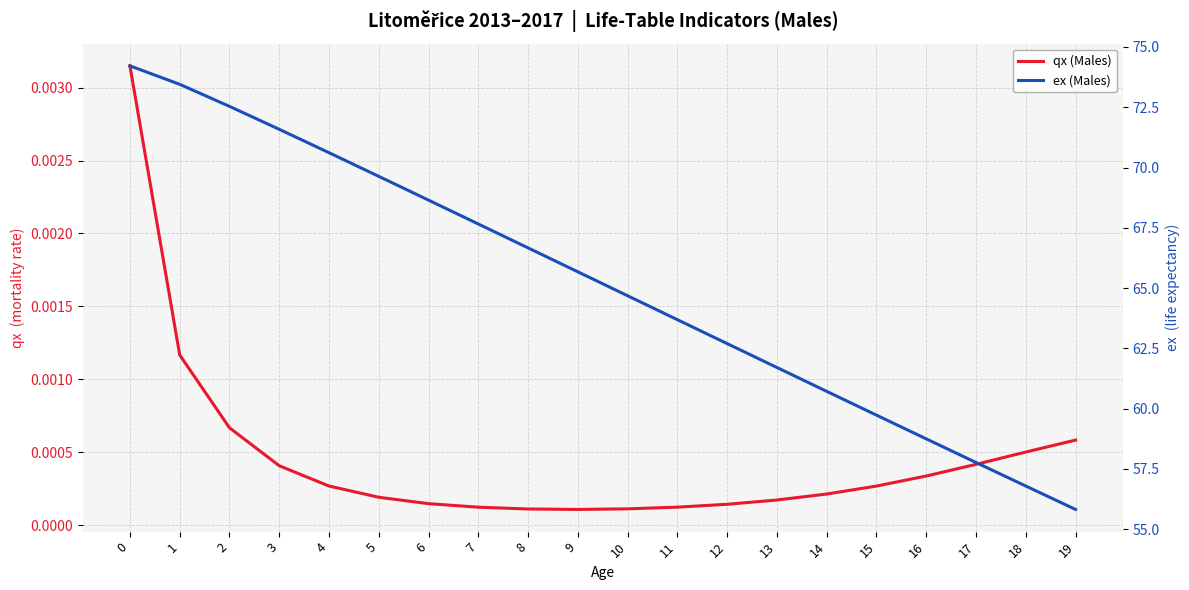

Rank the categories by ex (Males) value from lowest to highest.

19, 18, 17, 16, 15, 14, 13, 12, 11, 10, 9, 8, 7, 6, 5, 4, 3, 2, 1, 0